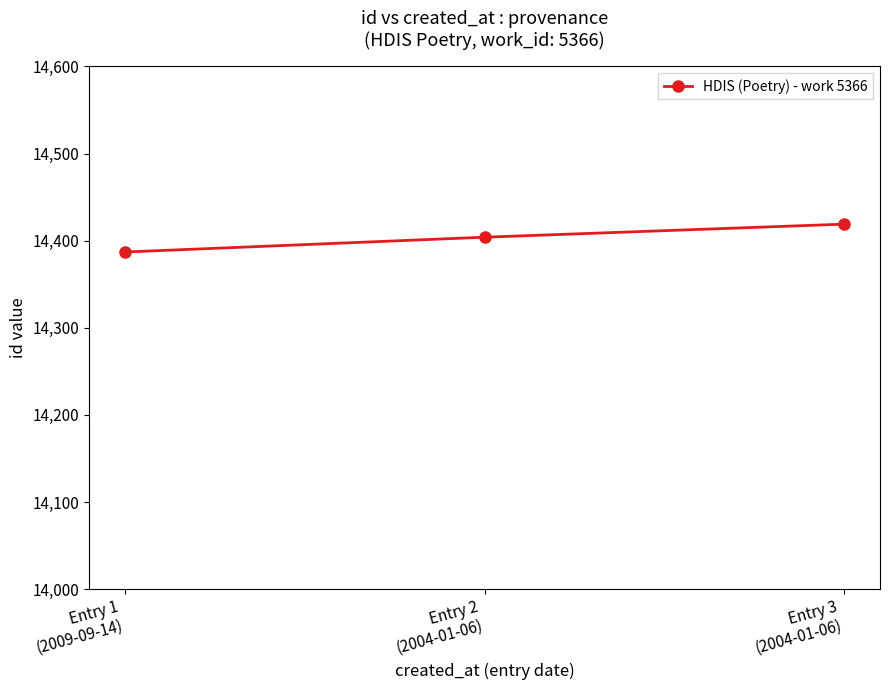

What is the average value?

14403